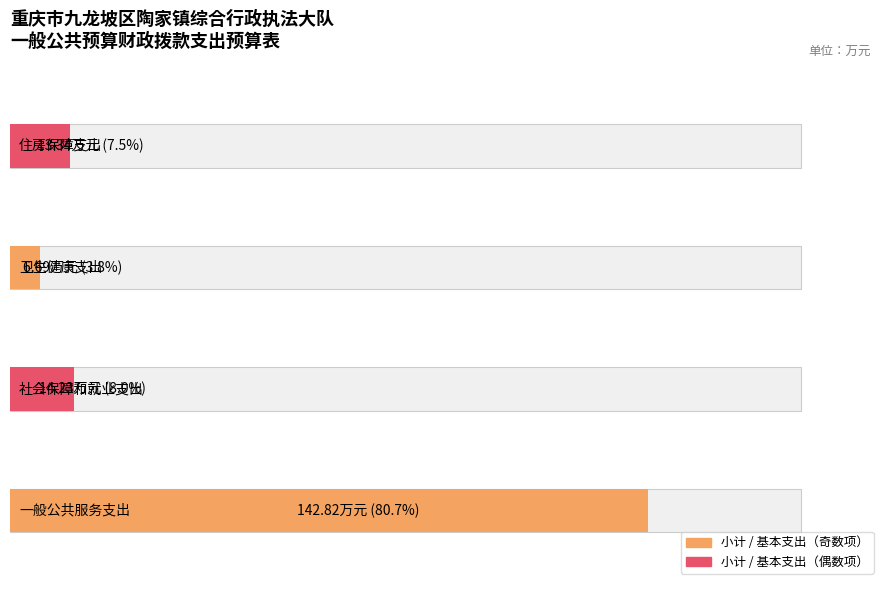

The value of 基本支出 at 住房保障支出 is 13.3. True or false?

True